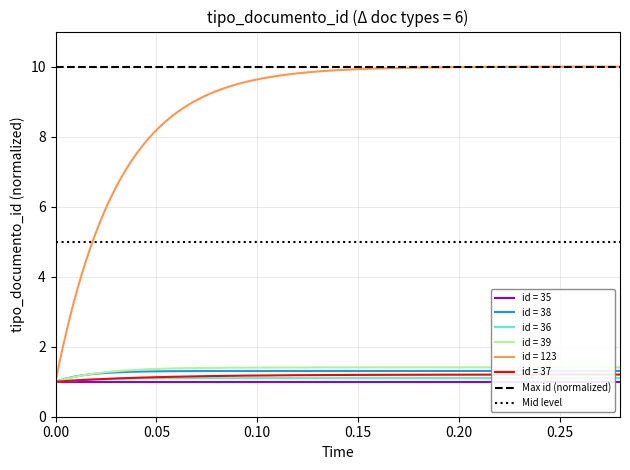

What is the maximum value for id = 37?

1.2